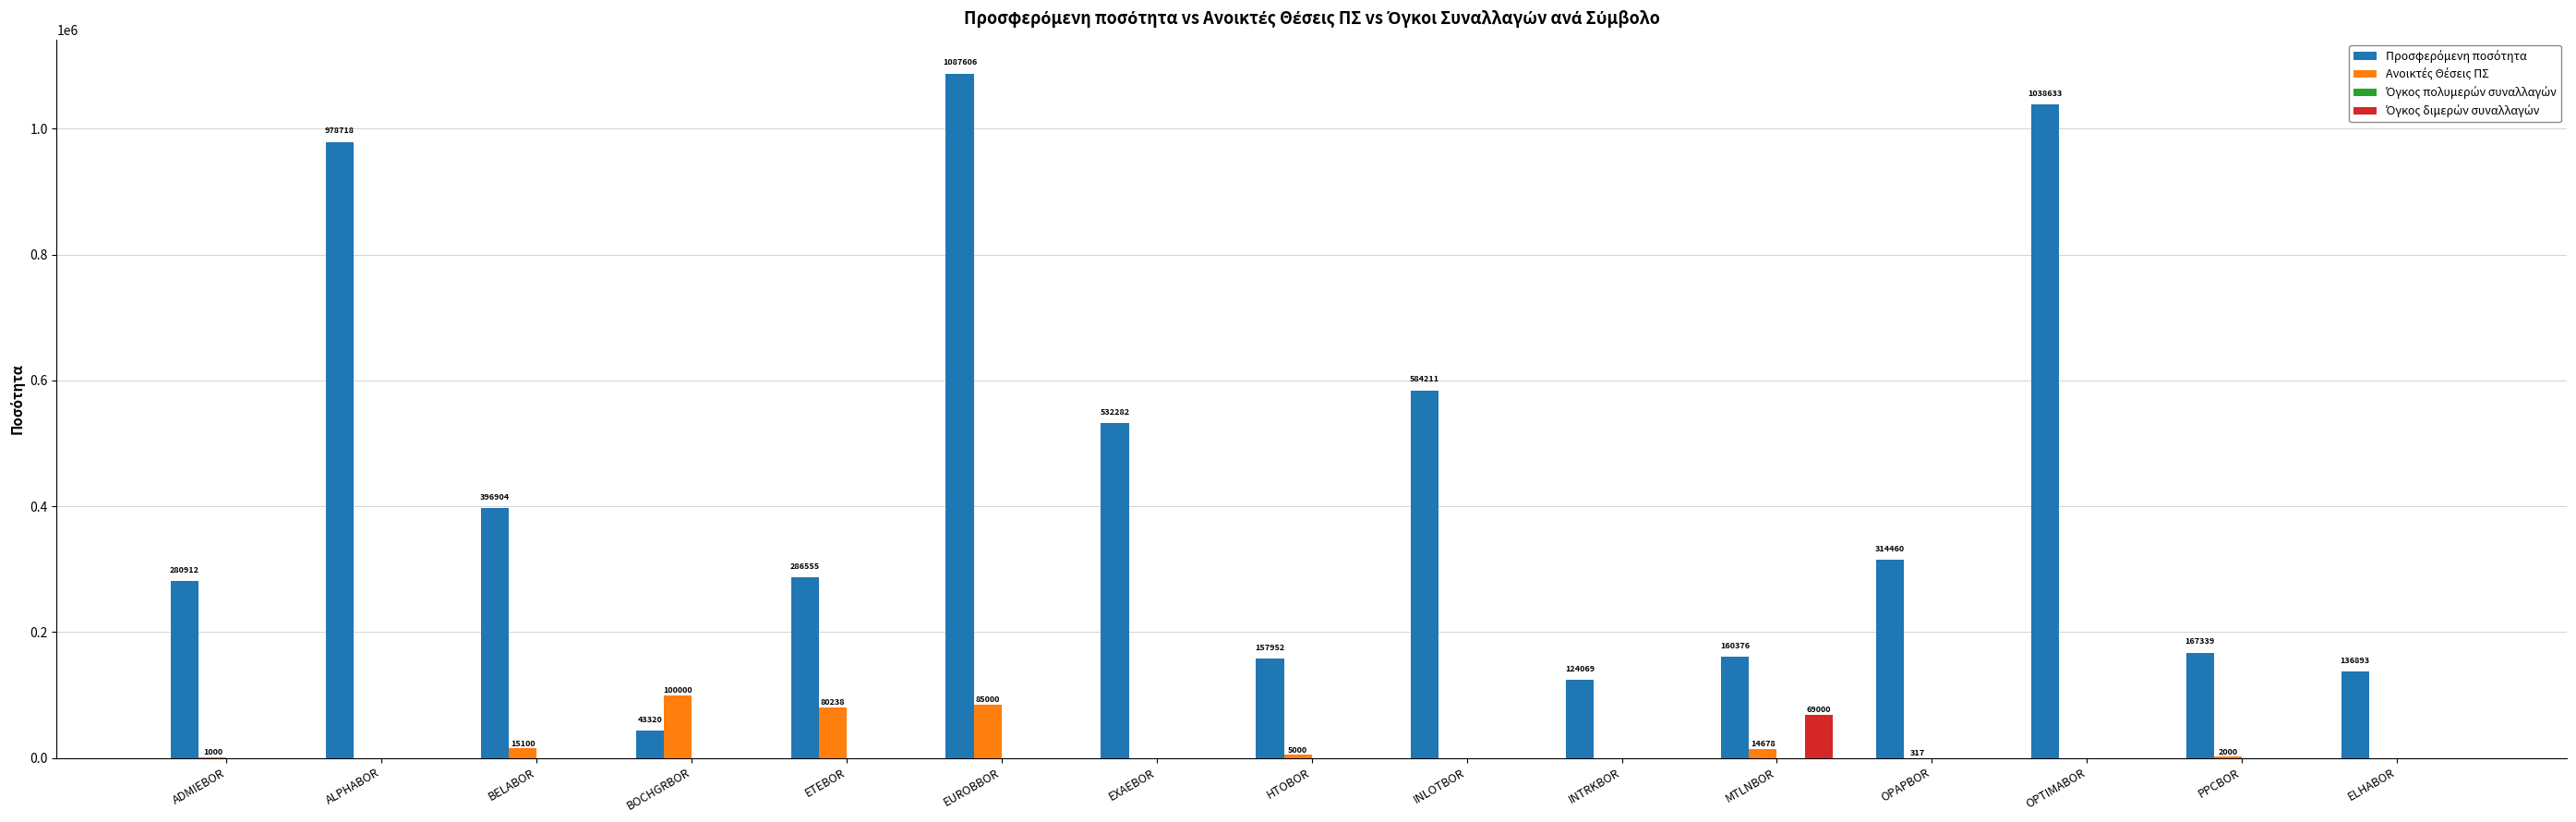

What is the maximum value shown in the chart?

1087606